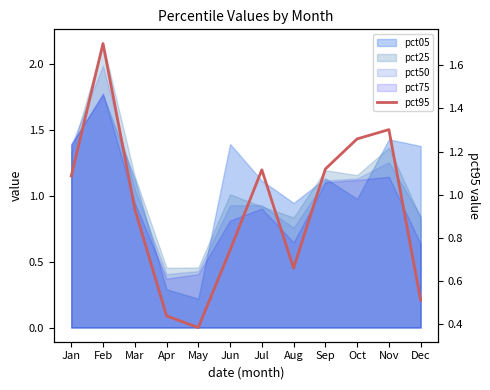

What is the difference between the values at Aug and Mar?

0.3